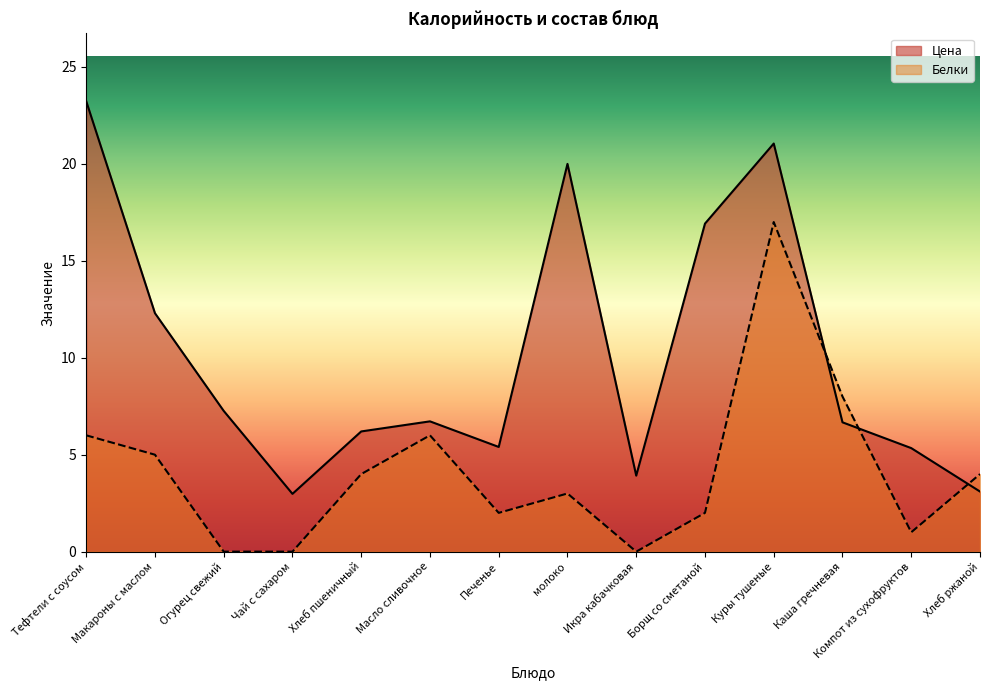

List the labels in order of Белки value, smallest first.

Огурец свежий, Чай с сахаром, Икра кабачковая, Компот из сухофруктов, Печенье, Борщ со сметаной, молоко, Хлеб пшеничный, Хлеб ржаной, Макароны с маслом, Тефтели с соусом, Масло сливочное, Каша гречневая, Куры тушеные